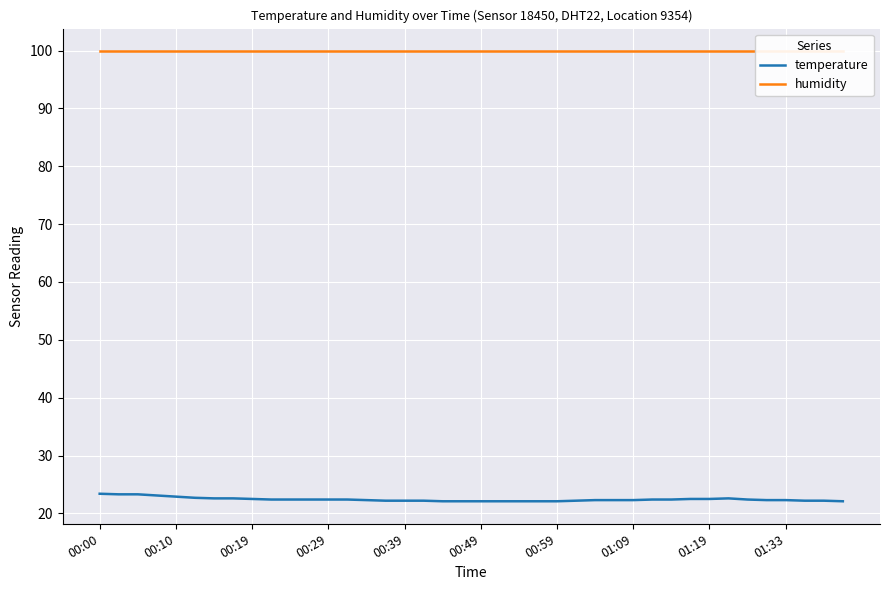

Is it true that humidity equals 150.5 at 19?

False